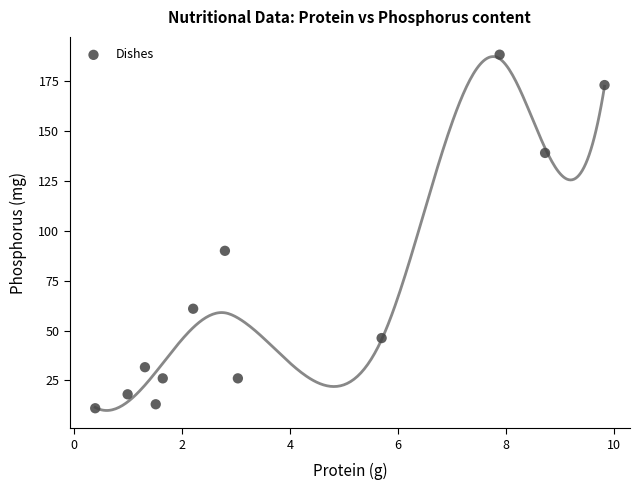

What is the average Y value?

68.6